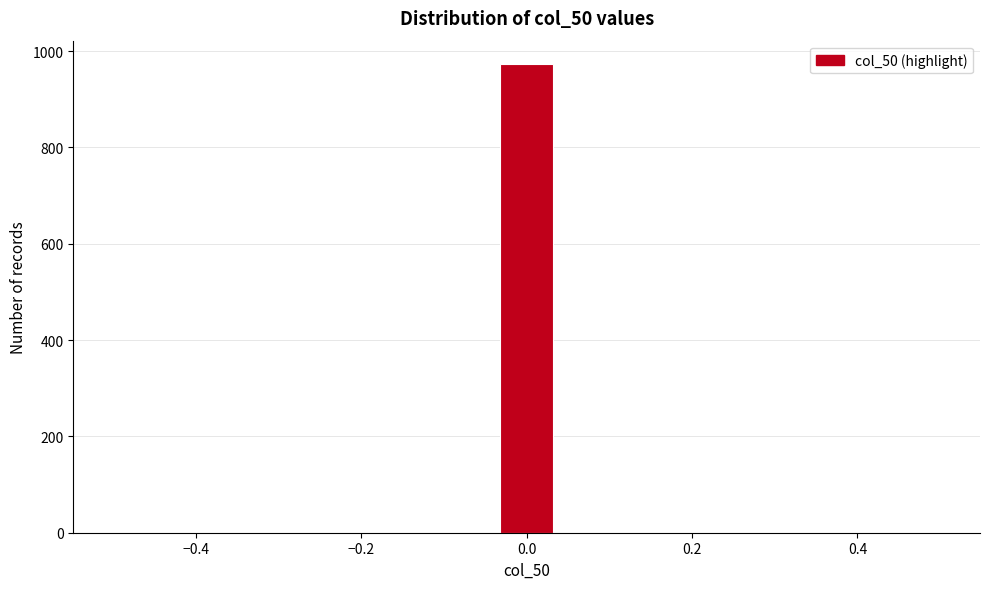

Read against the x-axis, roughly where is the centre of the tallest bar?

0.00